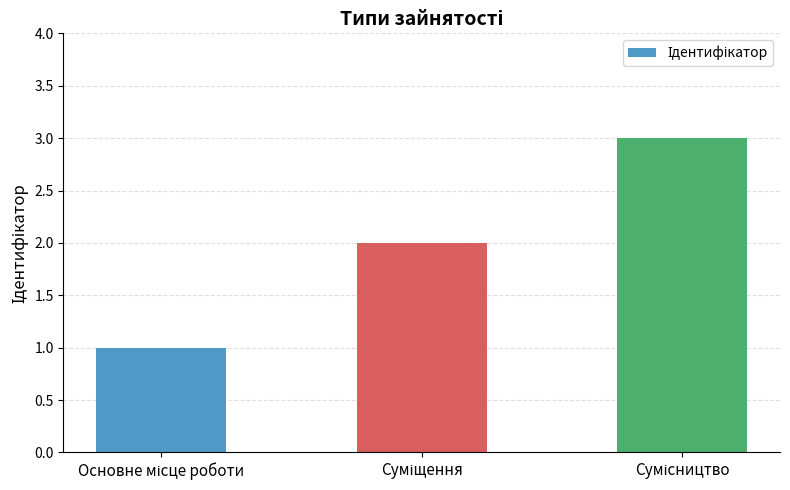

How many data points does each series have?

3